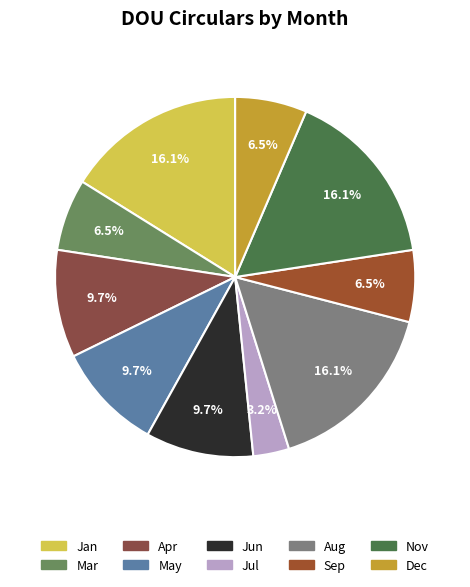

Which slice is the smallest?

Jul